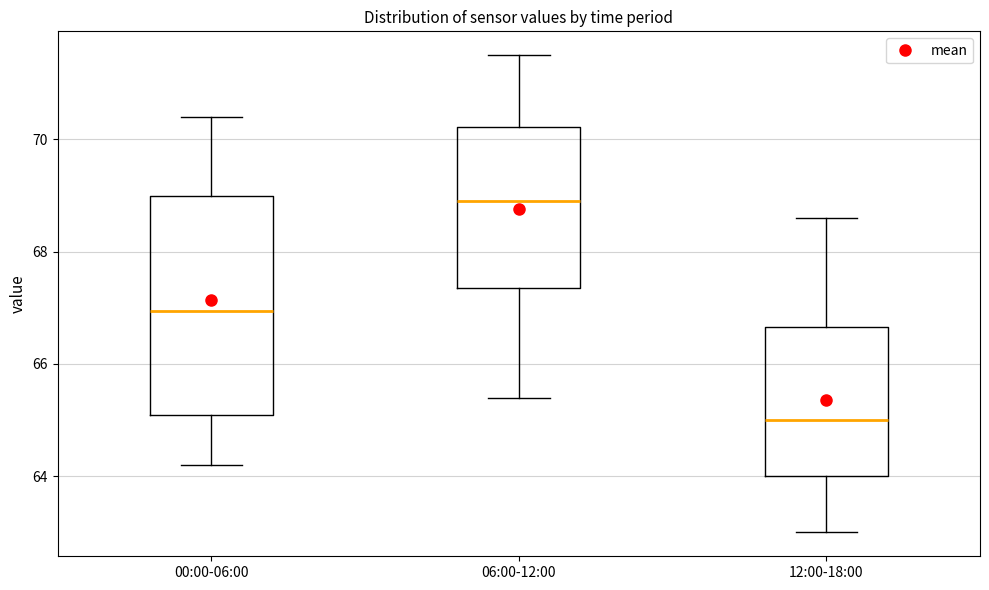

Where does the lower whisker of the box for 06:00-12:00 end on the y-axis? The values are not printed on the chart, so give them approximately, as read against the axis.

65.4